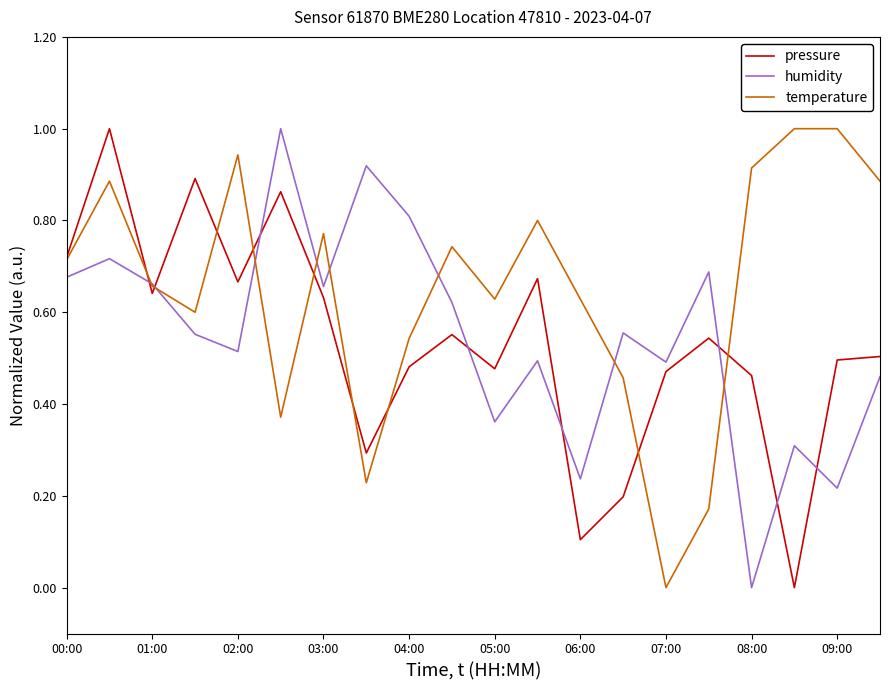

How many lines are shown in the chart?

3